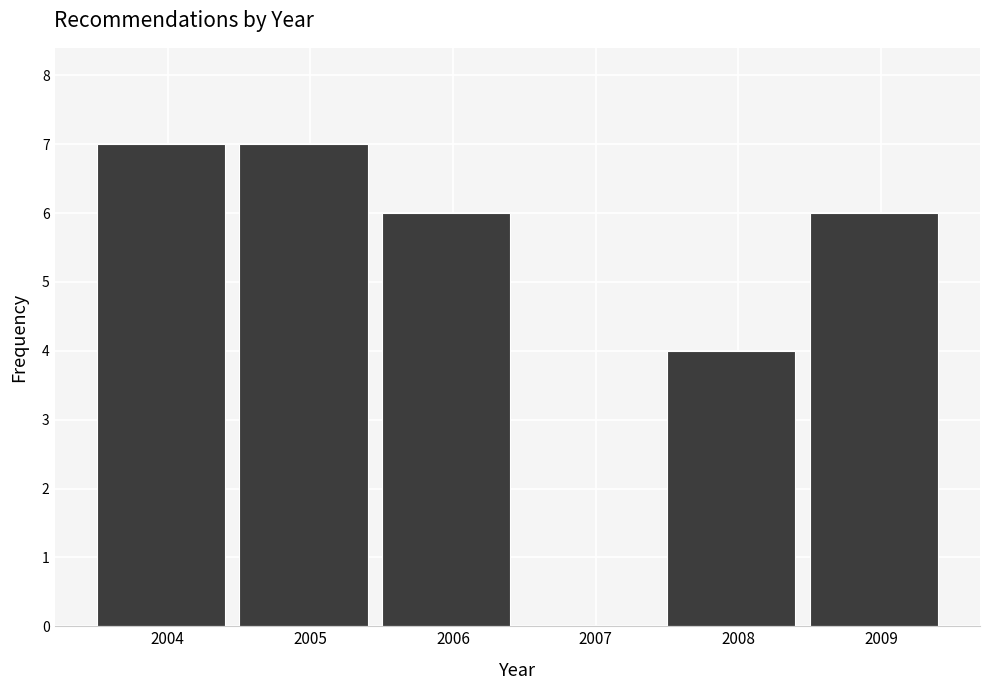

Reading left to right, what are all the values shown in this chart?

2004=7	2005=7	2006=6	2007=0	2008=4	2009=6